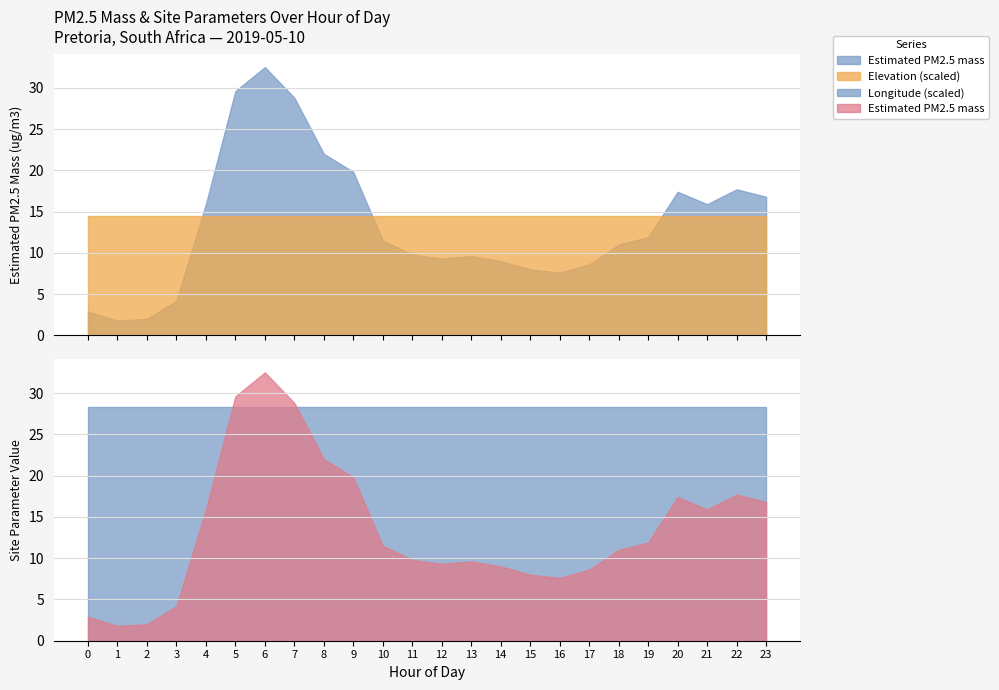

What is the value of the Estimated PM2.5 mass point at the 10th from the left?

19.8